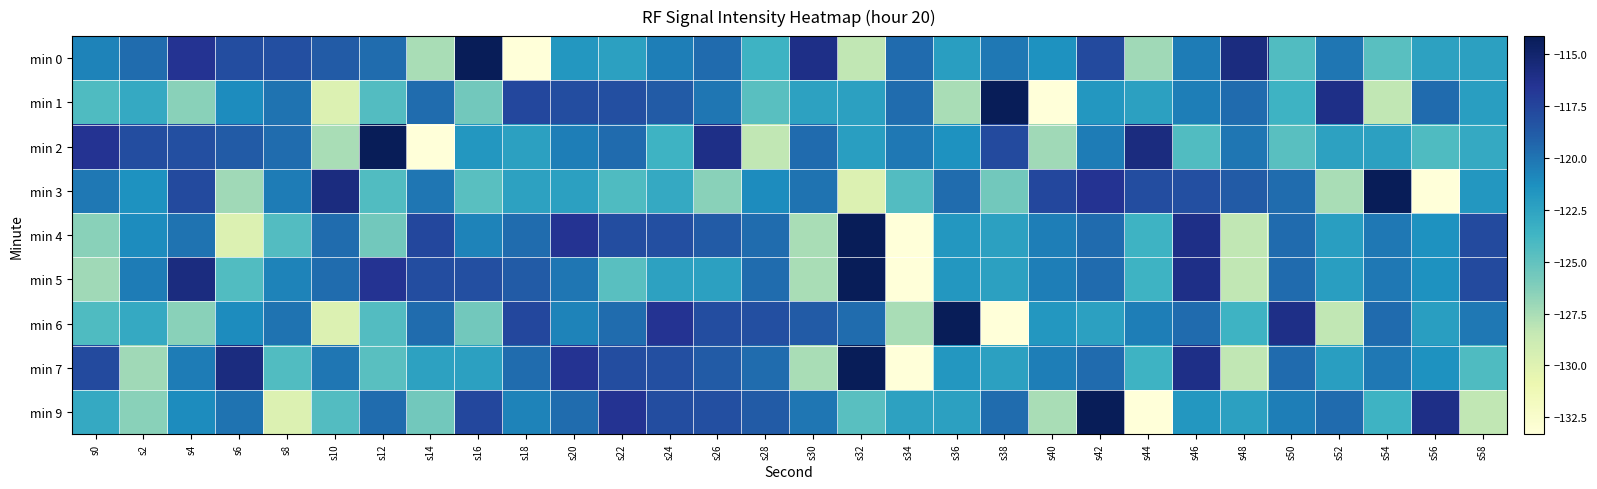

Reading right to left, list all the values displayed in this chart.

min 0: s58=-122.3	s56=-122.4	s54=-124.6	s52=-120.1	s50=-124.3	s48=-115.8	s46=-120.4	s44=-127.2	s42=-117.8	s40=-121.4	s38=-120.2	s36=-122.2	s34=-119.6	s32=-128.3	s30=-116.0	s28=-123.5	s26=-119.6	s24=-120.5	s22=-122.4	s20=-121.8	s18=-133.3	s16=-114.1	s14=-127.5	s12=-119.7	s10=-118.8	s8=-118.1	s6=-118.0	s4=-116.5	s2=-119.6	s0=-120.7
min 1: s58=-122.2	s56=-119.6	s54=-128.3	s52=-116.0	s50=-123.5	s48=-119.6	s46=-120.5	s44=-122.4	s42=-121.8	s40=-133.3	s38=-114.1	s36=-127.5	s34=-119.7	s32=-122.3	s30=-122.4	s28=-124.6	s26=-120.1	s24=-118.8	s22=-118.1	s20=-118.0	s18=-117.7	s16=-125.6	s14=-119.6	s12=-124.5	s10=-129.8	s8=-120.0	s6=-121.2	s4=-126.5	s2=-122.9	s0=-124.2
min 2: s58=-122.9	s56=-124.2	s54=-122.3	s52=-122.4	s50=-124.6	s48=-120.1	s46=-124.3	s44=-115.8	s42=-120.4	s40=-127.2	s38=-117.8	s36=-121.4	s34=-120.2	s32=-122.2	s30=-119.6	s28=-128.3	s26=-116.0	s24=-123.5	s22=-119.6	s20=-120.5	s18=-122.4	s16=-121.8	s14=-133.3	s12=-114.1	s10=-127.5	s8=-119.7	s6=-118.8	s4=-118.1	s2=-118.0	s0=-116.5
min 3: s58=-121.8	s56=-133.3	s54=-114.1	s52=-127.5	s50=-119.7	s48=-118.8	s46=-118.1	s44=-118.0	s42=-116.5	s40=-117.7	s38=-125.6	s36=-119.6	s34=-124.5	s32=-129.8	s30=-120.0	s28=-121.2	s26=-126.5	s24=-122.9	s22=-124.2	s20=-122.3	s18=-122.4	s16=-124.6	s14=-120.1	s12=-124.3	s10=-115.8	s8=-120.4	s6=-127.2	s4=-117.8	s2=-121.4	s0=-120.2
min 4: s58=-117.8	s56=-121.4	s54=-120.2	s52=-122.2	s50=-119.6	s48=-128.3	s46=-116.0	s44=-123.5	s42=-119.6	s40=-120.5	s38=-122.4	s36=-121.8	s34=-133.3	s32=-114.1	s30=-127.5	s28=-119.7	s26=-118.8	s24=-118.1	s22=-118.0	s20=-116.5	s18=-119.6	s16=-120.7	s14=-117.7	s12=-125.6	s10=-119.6	s8=-124.5	s6=-129.8	s4=-120.0	s2=-121.2	s0=-126.5
min 5: s58=-117.8	s56=-121.4	s54=-120.2	s52=-122.2	s50=-119.6	s48=-128.3	s46=-116.0	s44=-123.5	s42=-119.6	s40=-120.5	s38=-122.4	s36=-121.8	s34=-133.3	s32=-114.1	s30=-127.5	s28=-119.7	s26=-122.3	s24=-122.4	s22=-124.6	s20=-120.1	s18=-118.8	s16=-118.1	s14=-118.0	s12=-116.5	s10=-119.6	s8=-120.7	s6=-124.3	s4=-115.8	s2=-120.4	s0=-127.2
min 6: s58=-120.2	s56=-122.2	s54=-119.6	s52=-128.3	s50=-116.0	s48=-123.5	s46=-119.6	s44=-120.5	s42=-122.4	s40=-121.8	s38=-133.3	s36=-114.1	s34=-127.5	s32=-119.7	s30=-118.8	s28=-118.1	s26=-118.0	s24=-116.5	s22=-119.6	s20=-120.7	s18=-117.7	s16=-125.6	s14=-119.6	s12=-124.5	s10=-129.8	s8=-120.0	s6=-121.2	s4=-126.5	s2=-122.9	s0=-124.2
min 7: s58=-124.2	s56=-121.4	s54=-120.2	s52=-122.2	s50=-119.6	s48=-128.3	s46=-116.0	s44=-123.5	s42=-119.6	s40=-120.5	s38=-122.4	s36=-121.8	s34=-133.3	s32=-114.1	s30=-127.5	s28=-119.7	s26=-118.8	s24=-118.1	s22=-118.0	s20=-116.5	s18=-119.6	s16=-122.3	s14=-122.4	s12=-124.6	s10=-120.1	s8=-124.3	s6=-115.8	s4=-120.4	s2=-127.2	s0=-117.8
min 9: s58=-128.3	s56=-116.0	s54=-123.5	s52=-119.6	s50=-120.5	s48=-122.4	s46=-121.8	s44=-133.3	s42=-114.1	s40=-127.5	s38=-119.7	s36=-122.3	s34=-122.4	s32=-124.6	s30=-120.1	s28=-118.8	s26=-118.1	s24=-118.0	s22=-116.5	s20=-119.6	s18=-120.7	s16=-117.7	s14=-125.6	s12=-119.6	s10=-124.5	s8=-129.8	s6=-120.0	s4=-121.2	s2=-126.5	s0=-122.9